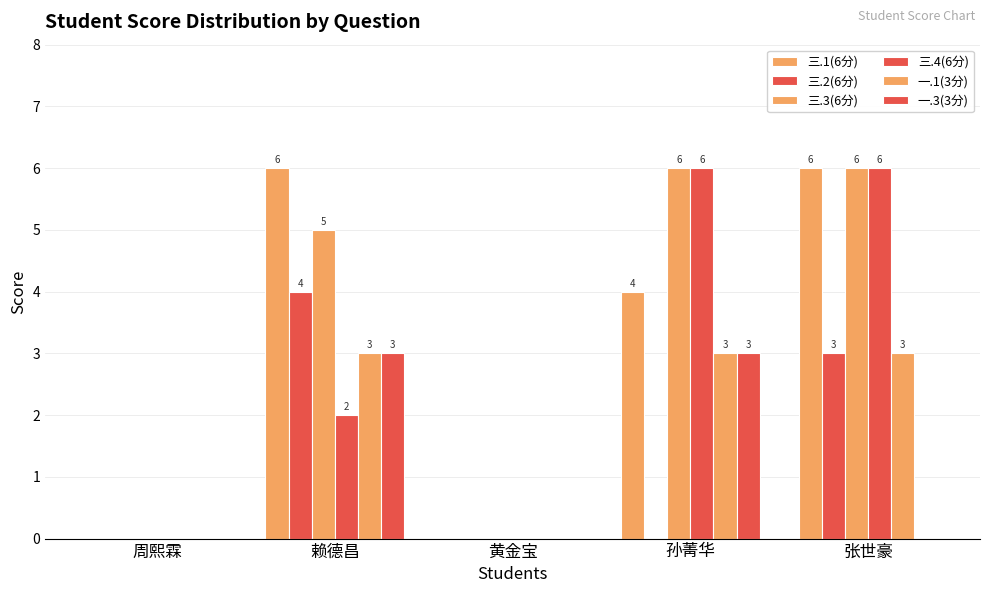

Does the chart contain stacked bars?

No